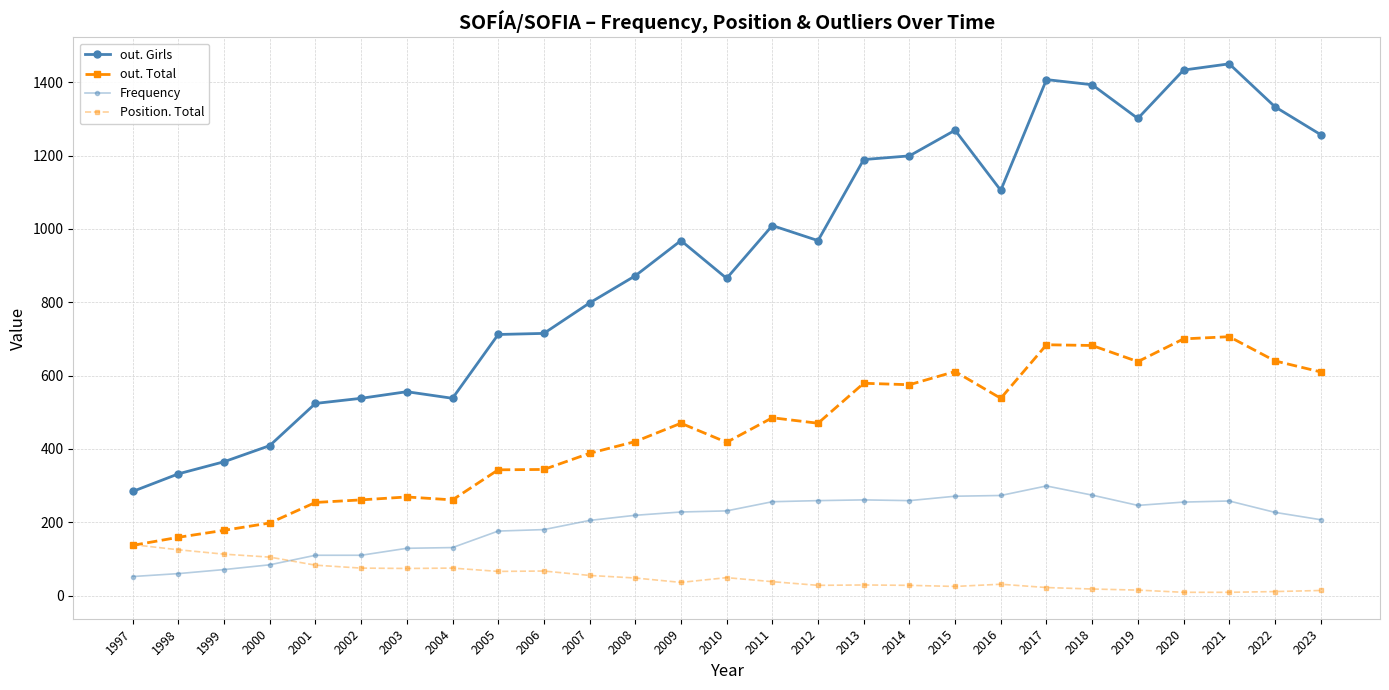

Which series has the largest range (max minus min)?

out. Girls